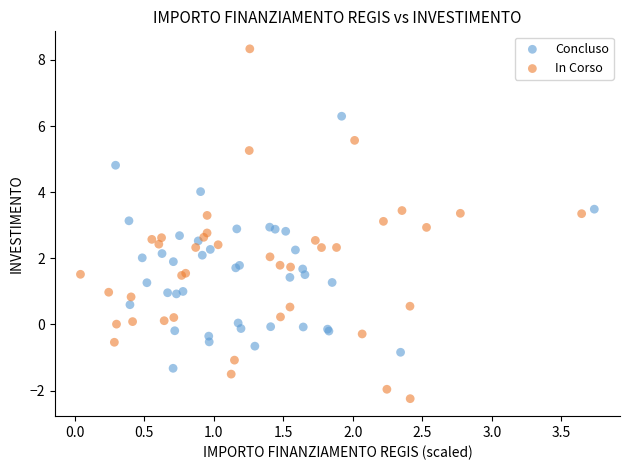

What are all the series names shown in the legend?

Concluso, In Corso